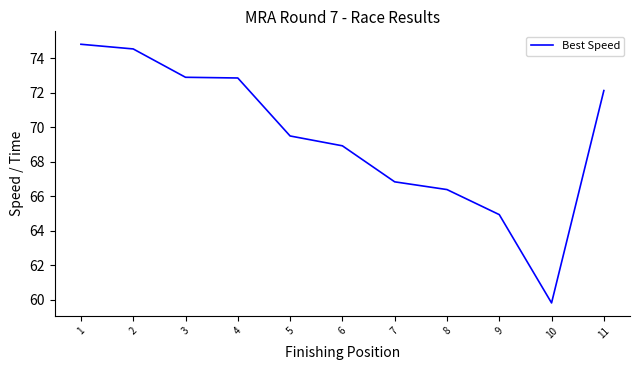

What is the change in value from 1 to 9?

-9.9